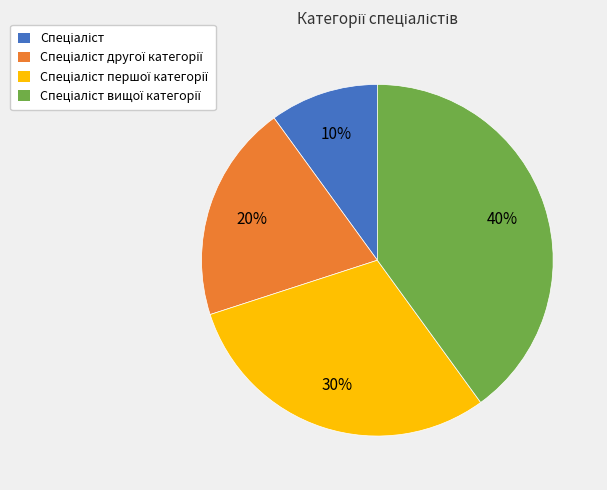

Is there any slice that represents more than half of the pie?

No